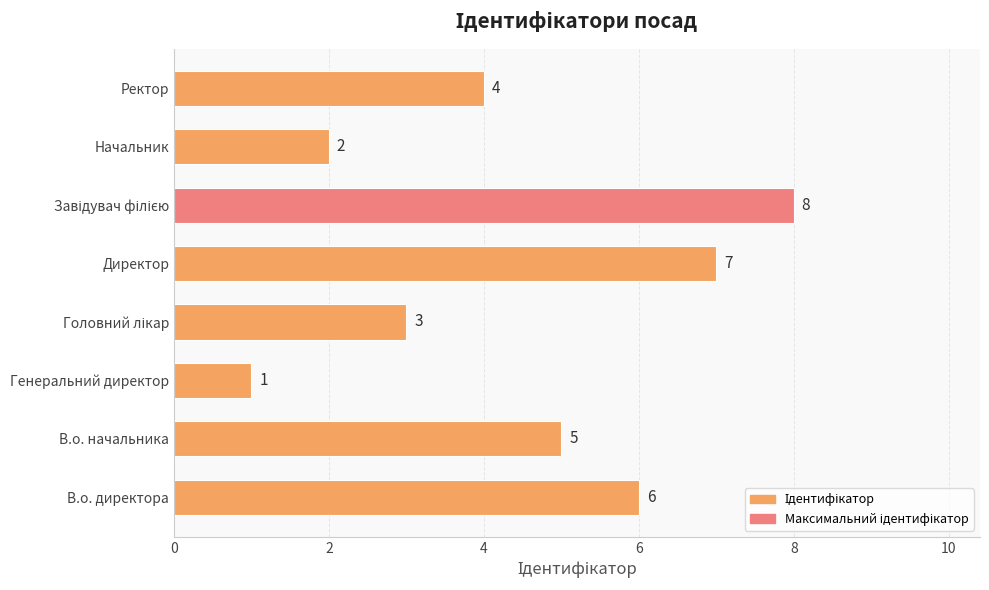

Count the values in the range 3 to 7.

5